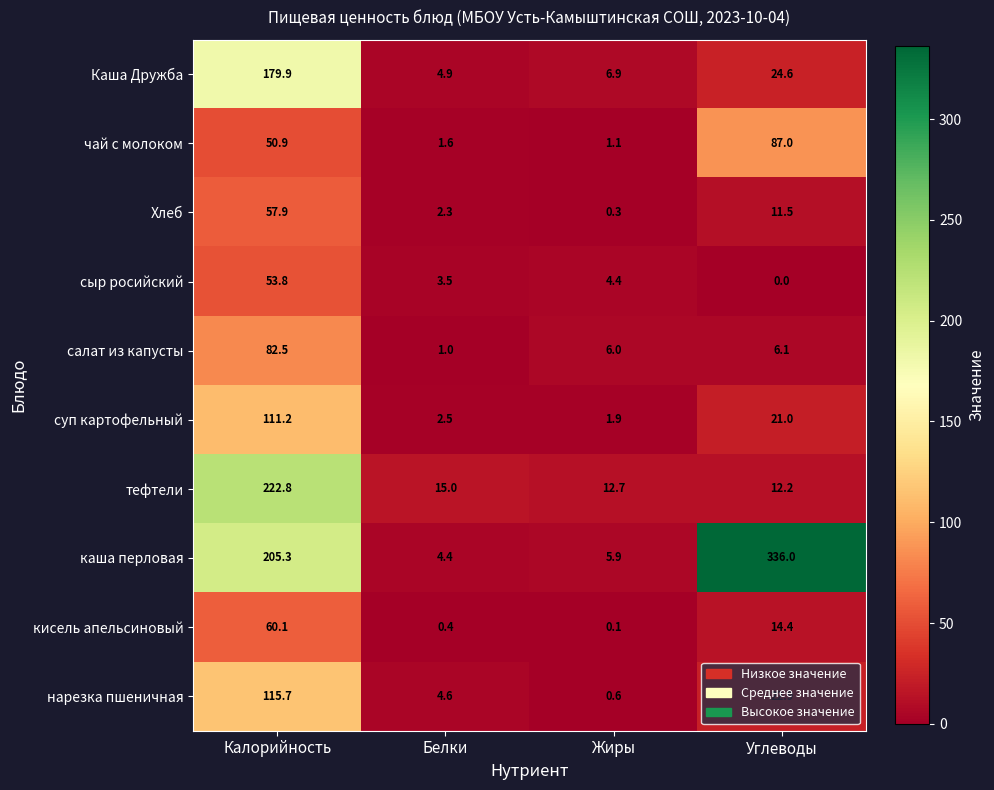

Which series has the largest total across all categories?

каша перловая